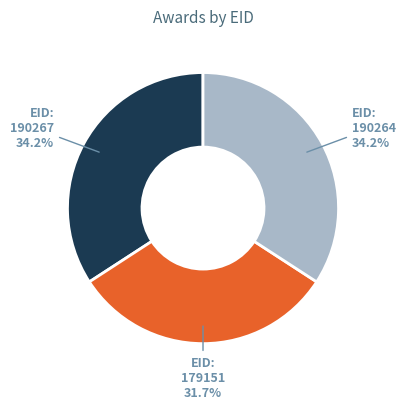

What is the ratio of the value at EID: 179151 to the value at EID: 190267?

0.9